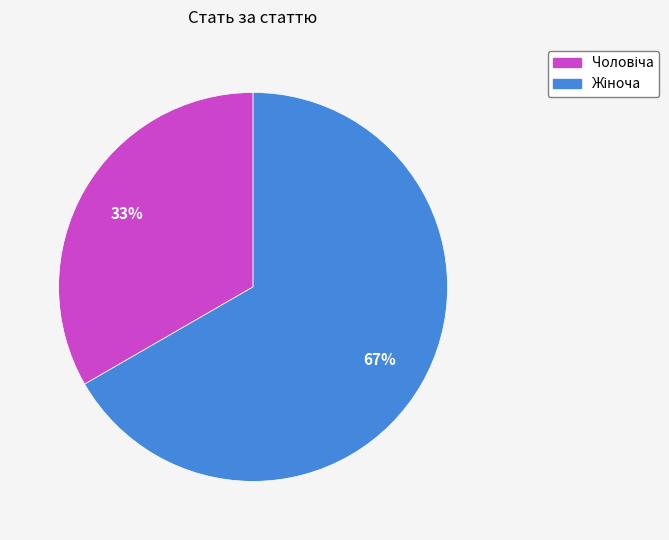

To the nearest percent, what is the average slice percentage?

50%